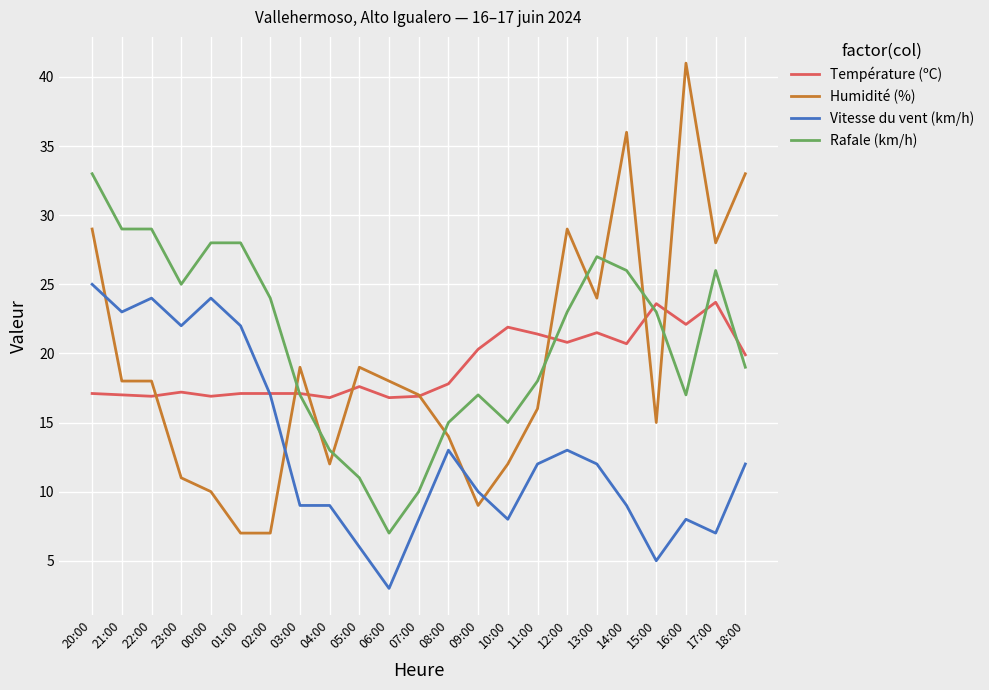

What position from the left is 02:00?

7